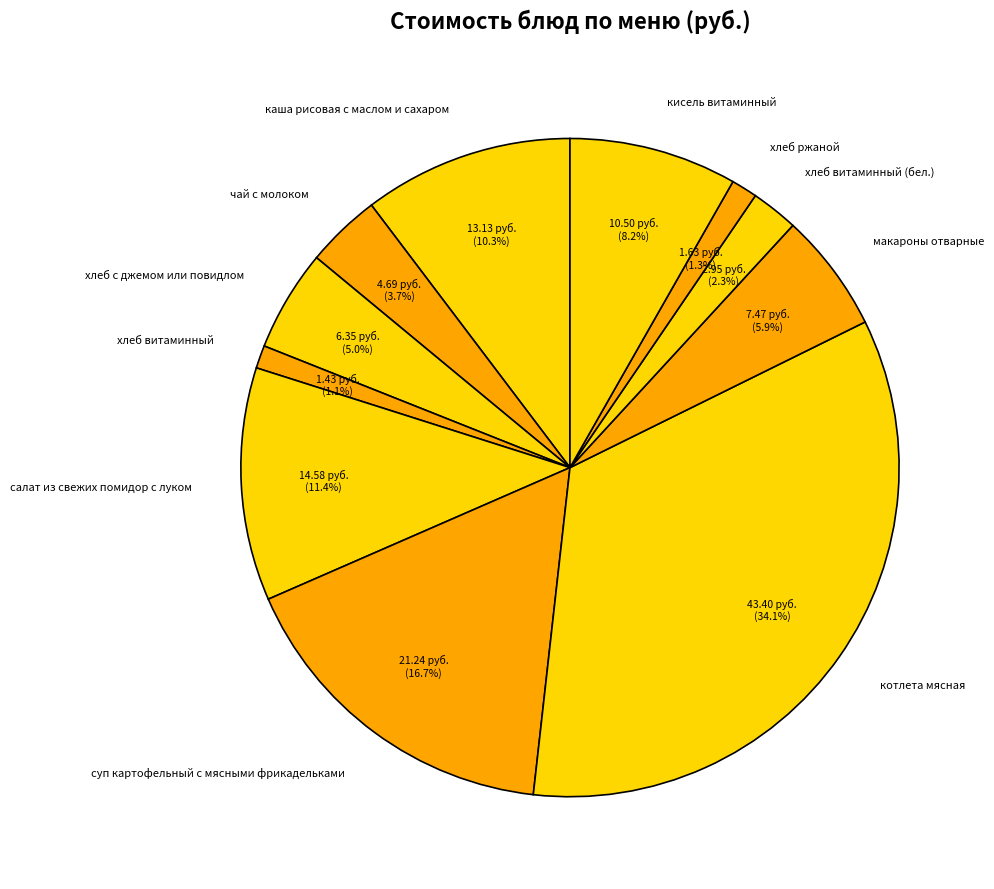

Do кисель витаминный and салат из свежих помидор с луком together represent more than half of the pie?

No